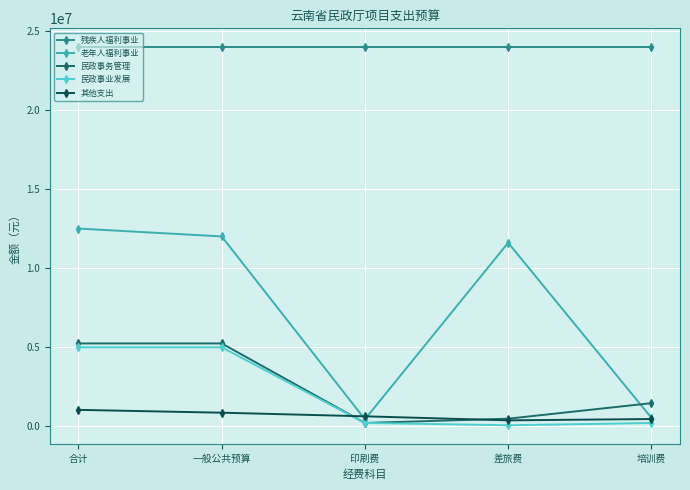

How many data points in 民政事业发展 are less than 170000?

2